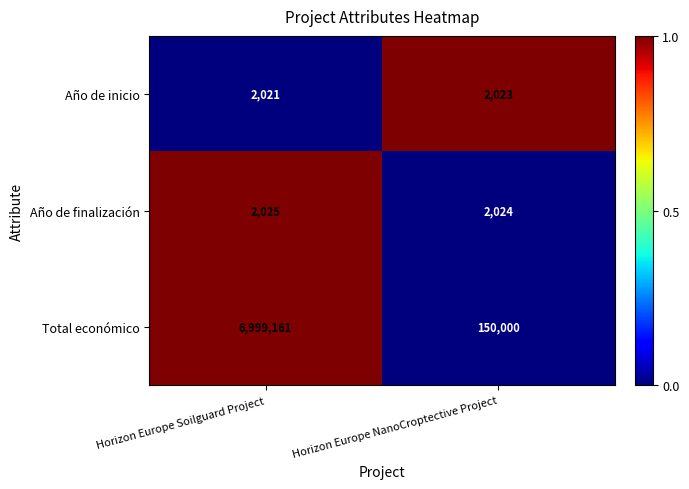

At Horizon Europe Soilguard Project, list the series in order from largest to smallest.

Total económico, Año de finalización, Año de inicio